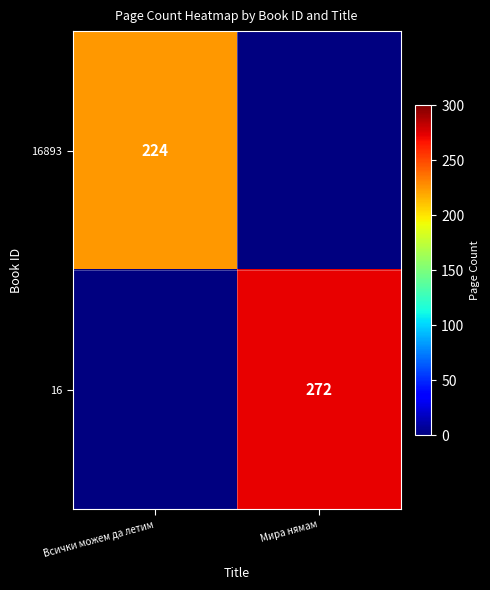

Which category has the lowest value across all series?

Всички можем да летим